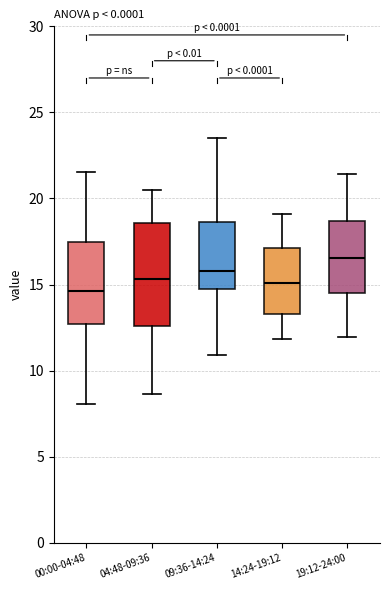

Which box is the tallest, from its lower edge to its upper edge?

04:48-09:36